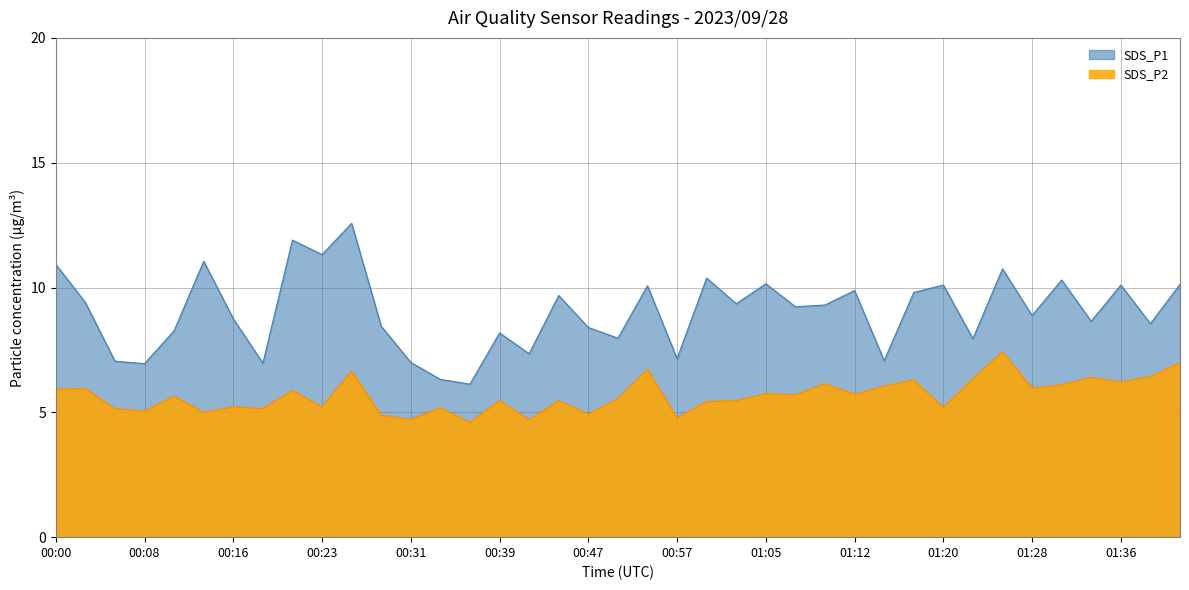

True or false: SDS_P1 and SDS_P2 intersect in this chart.

False